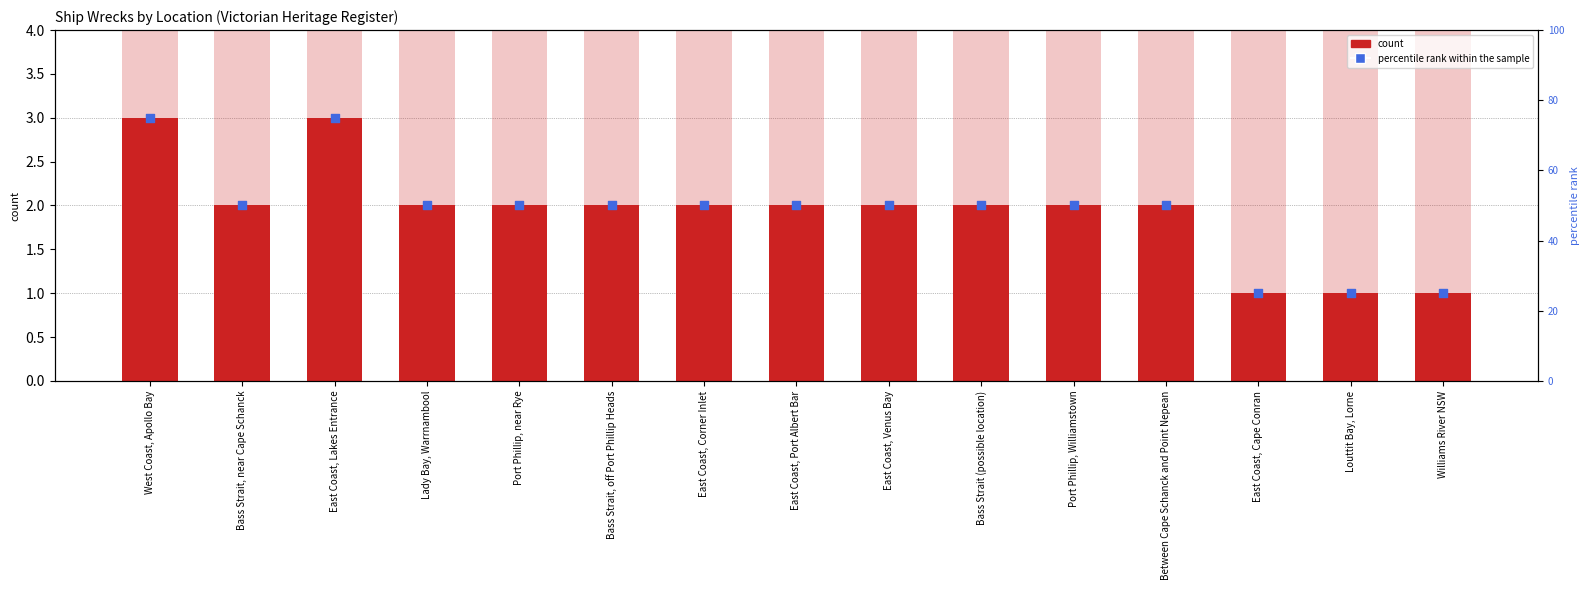

At which category is the sum across all series the highest?

West Coast, Apollo Bay